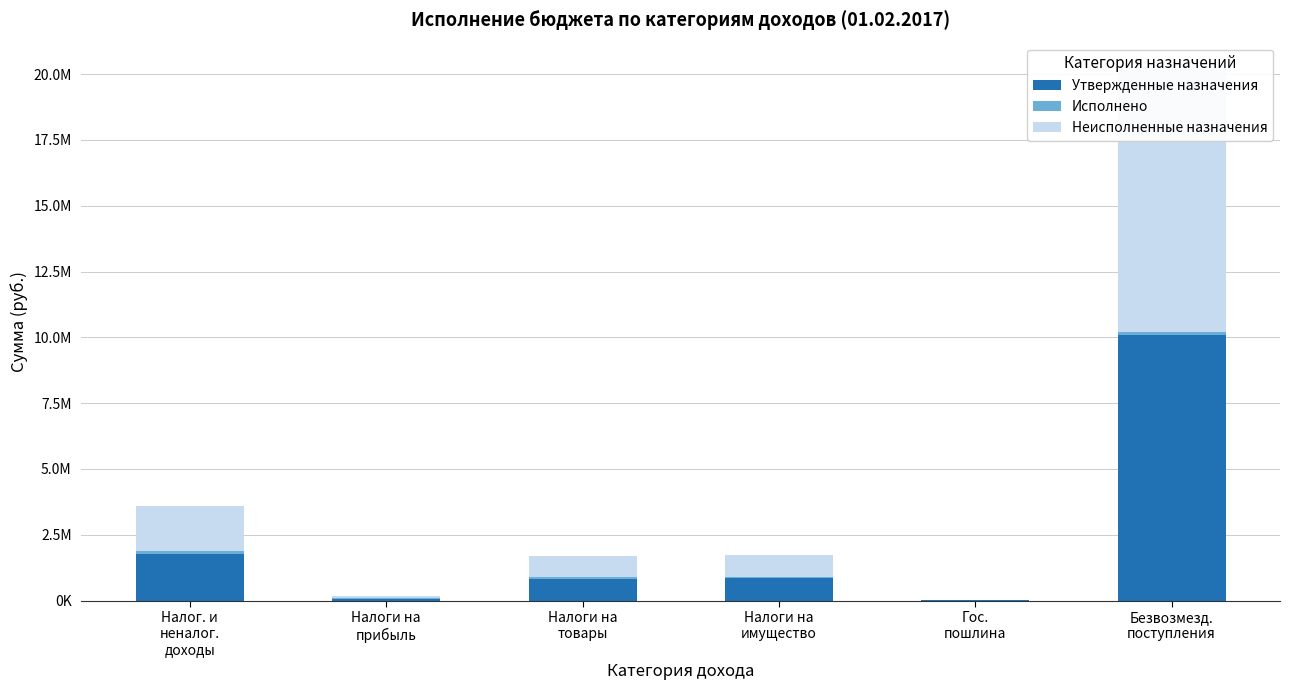

The value of Утвержденные назначения at Безвозмезд.
поступления is 3462724.4. True or false?

False